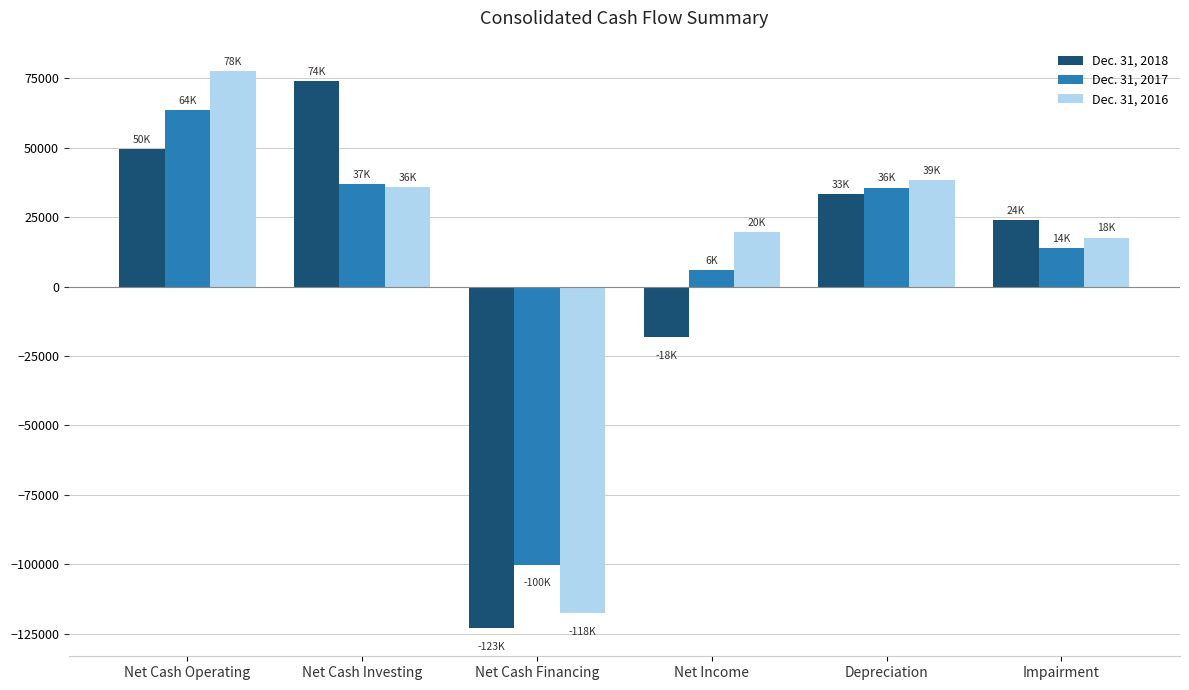

Between Net Cash Operating and Depreciation, which series saw the biggest shift?

Dec. 31, 2016